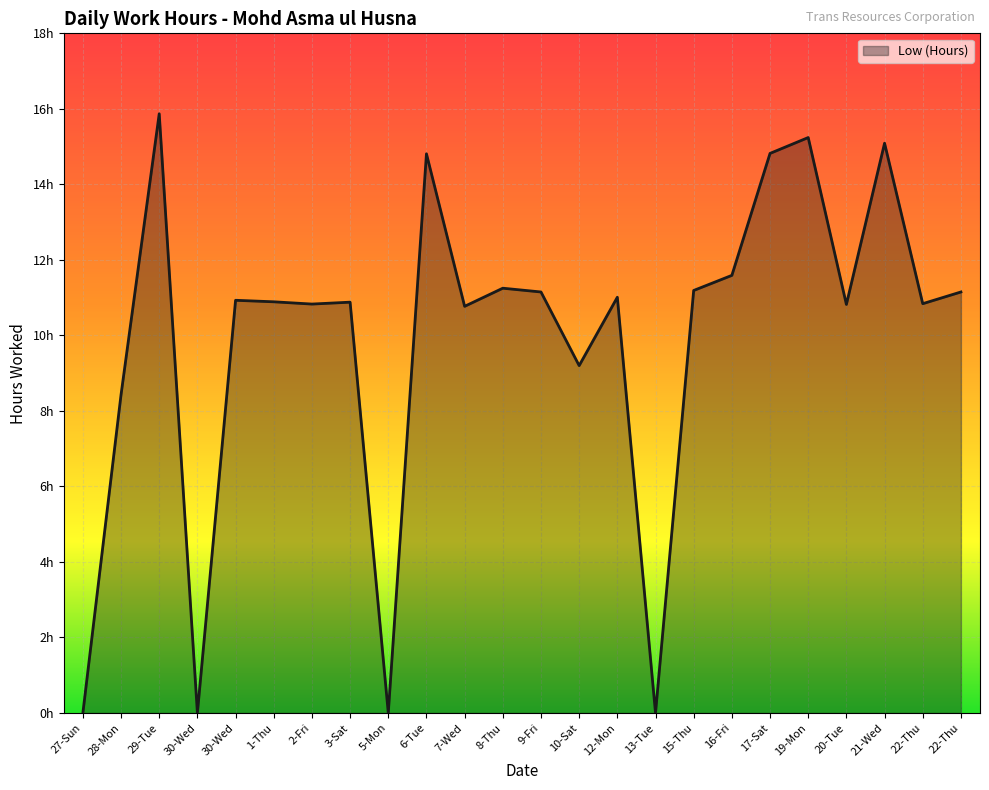

The chart shows a value of 4.4 at 2-Fri. True or false?

False